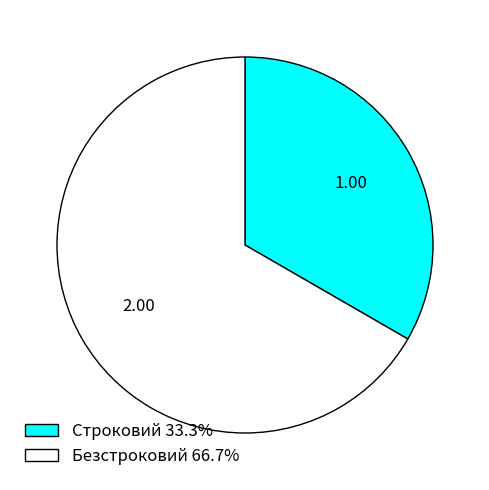

How many slices are in this pie chart?

2